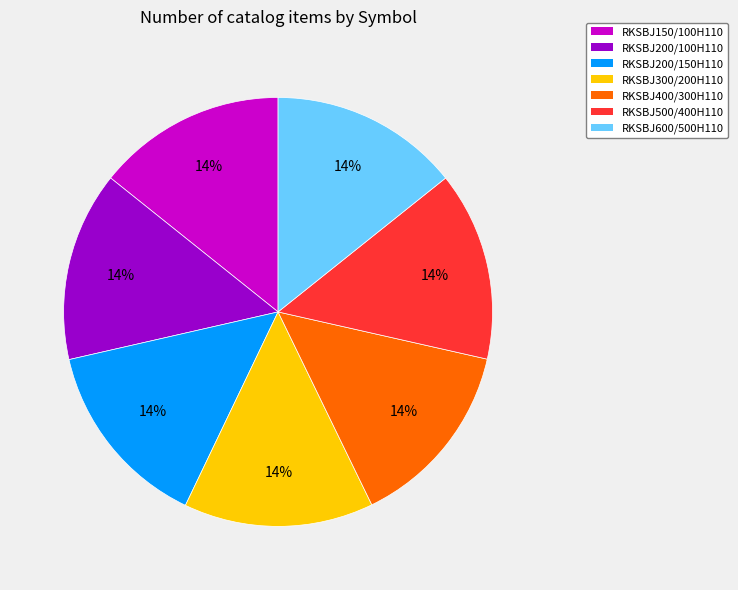

What is the ratio of the value at RKSBJ150/100H110 to the value at RKSBJ500/400H110?

1.0